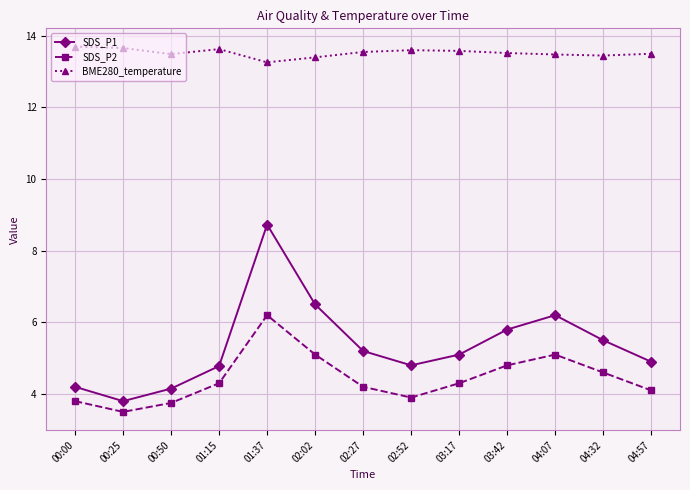

What is the approximate value of BME280_temperature at 01:37?

13.3